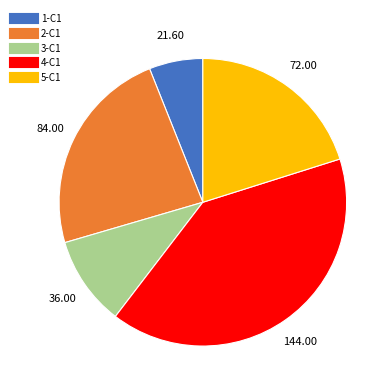

Which has a higher value, 1-C1 or 2-C1?

2-C1